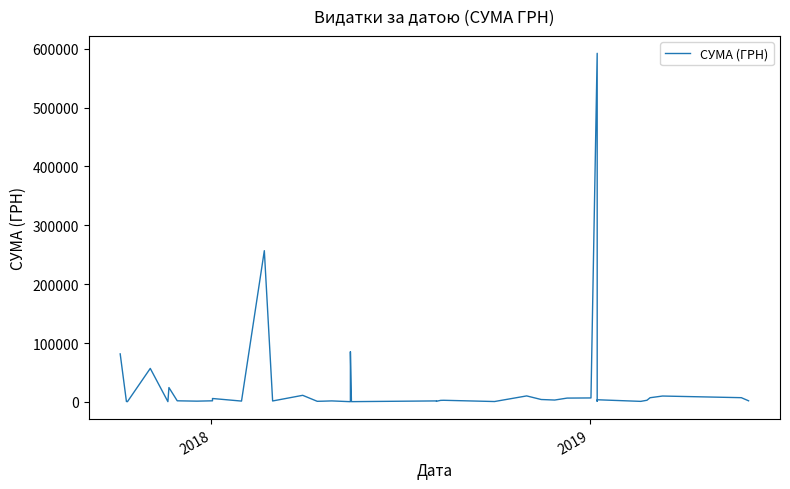

How many interior local peaks (higher than both neighbors) does the data have?

13